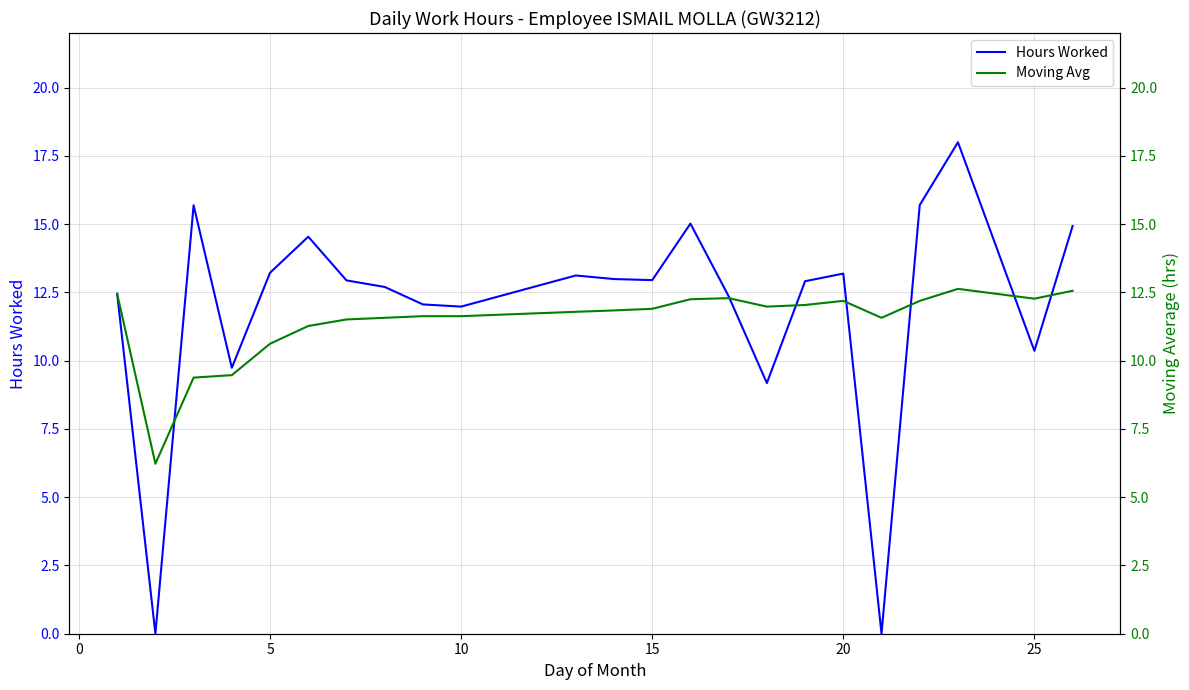

Is it true that Hours Worked equals 13.2 at 20?

True